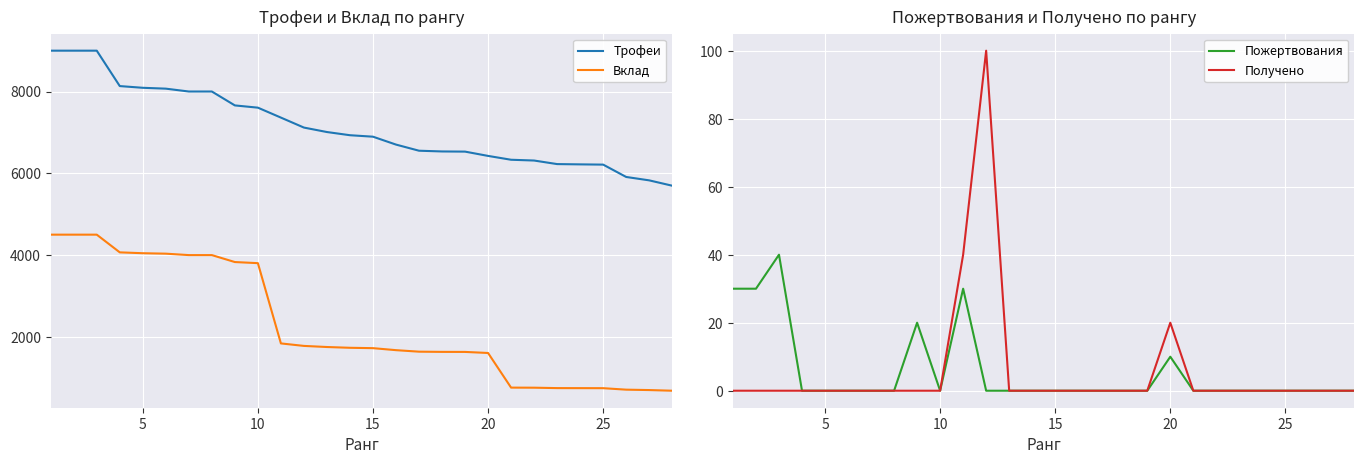

Which series has the largest total across all categories?

Трофеи